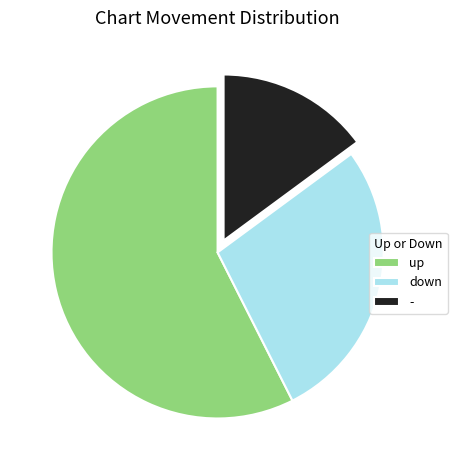

Which category has the smallest portion of the pie?

-